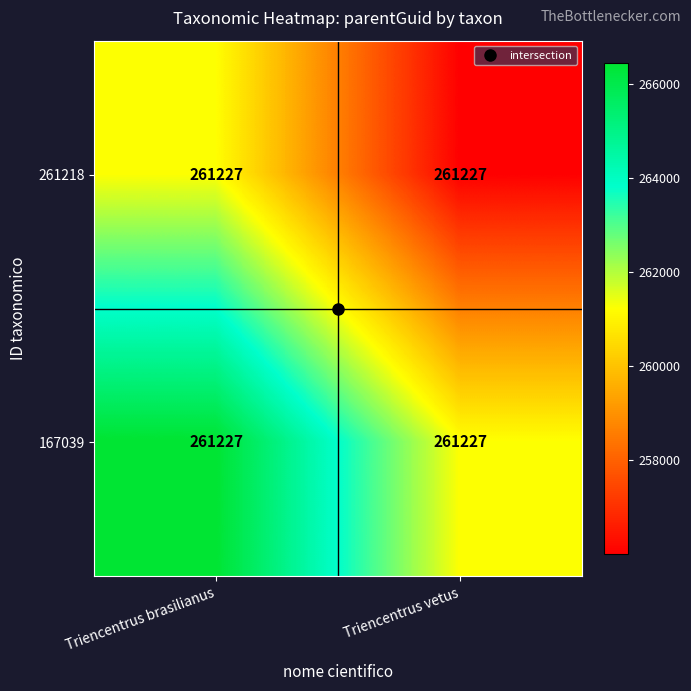

Rank the series by their average value, from highest to lowest.

167039, 261218